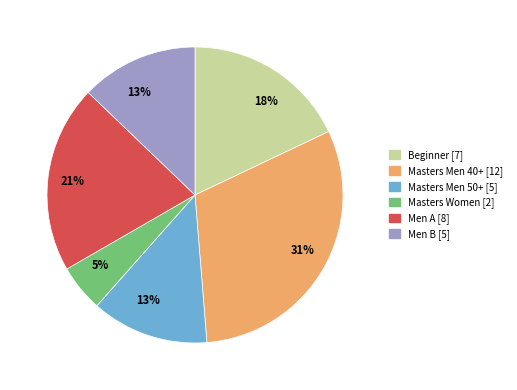

Approximately how many times larger is the value at Masters Women compared to Beginner?

0.3